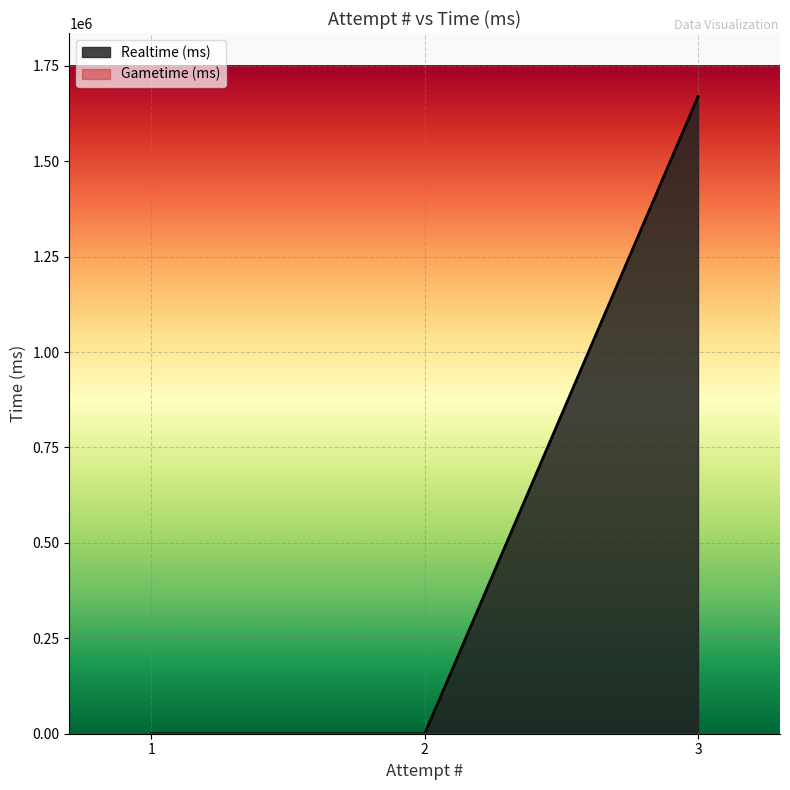

Reading left to right, list all the values displayed in this chart.

0	0	1668757